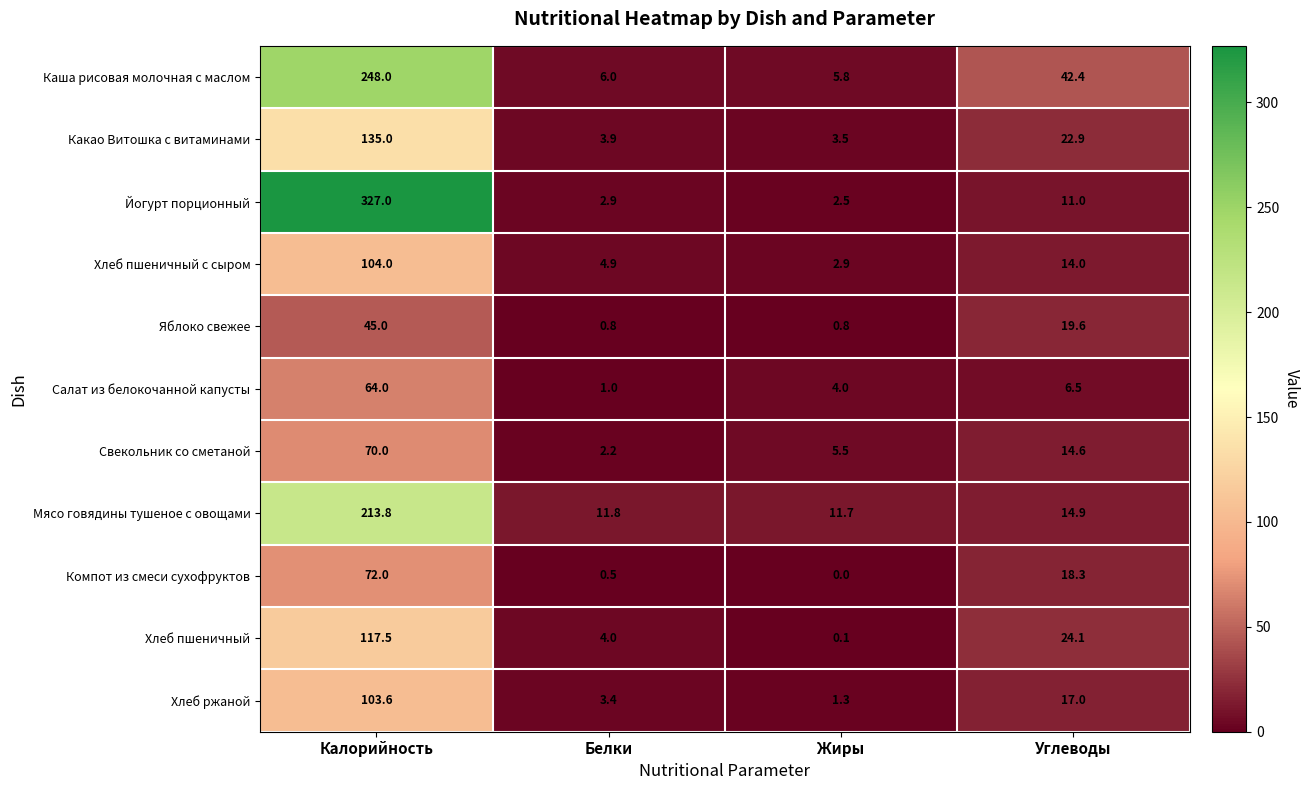

What is the maximum value for Свекольник со сметаной?

70.0